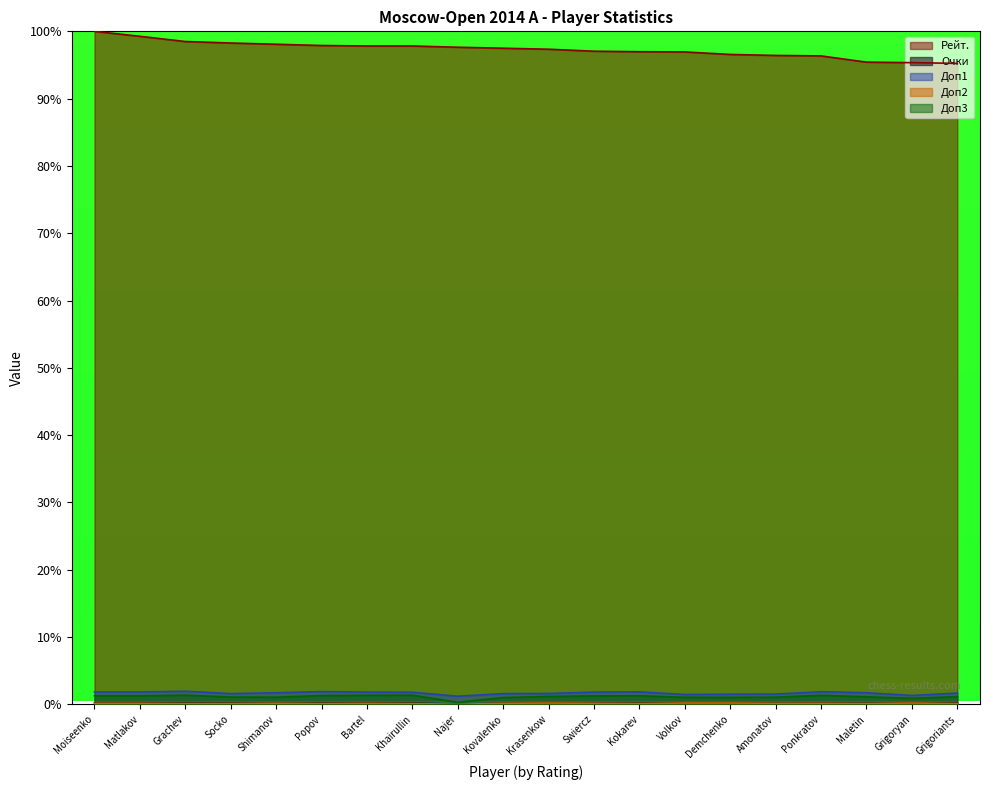

True or false: Доп3 and Рейт. intersect in this chart.

False